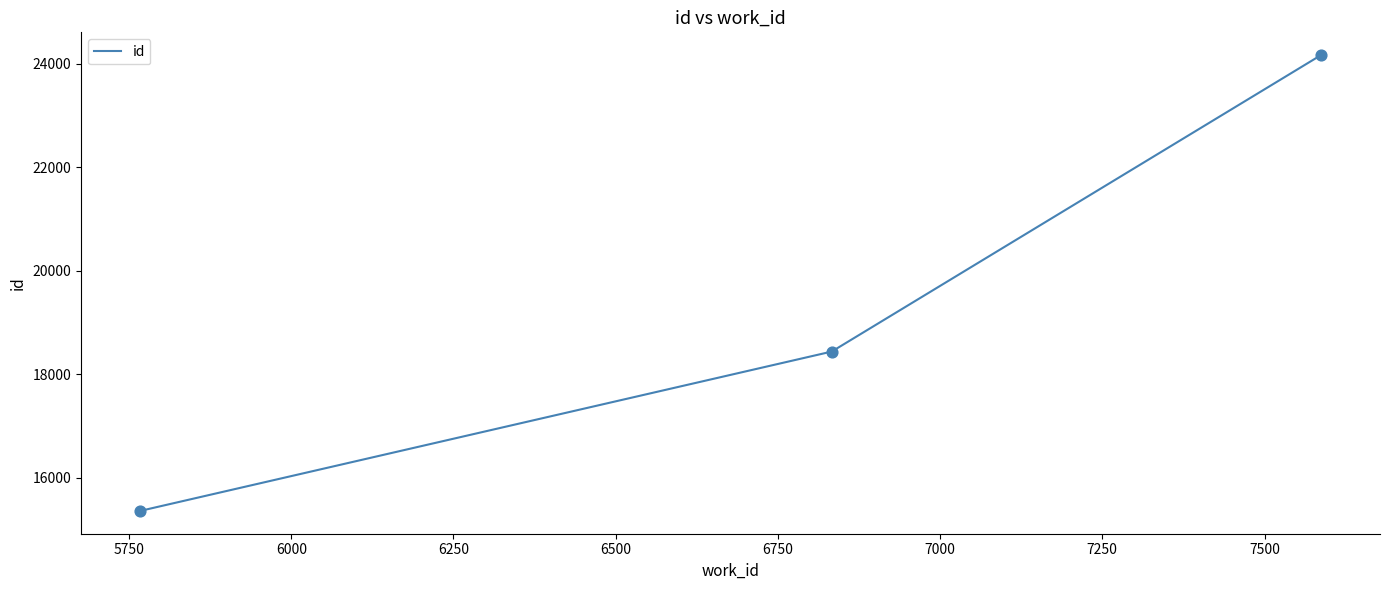

What is the average value?

19324